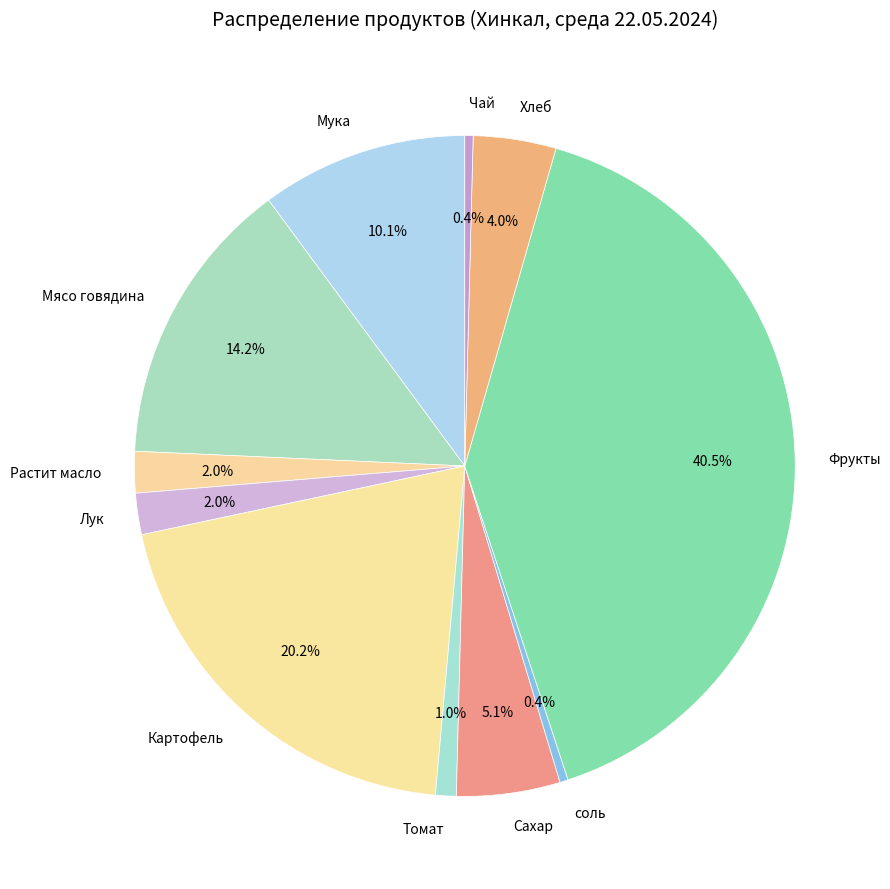

Which slice is the largest?

Фрукты